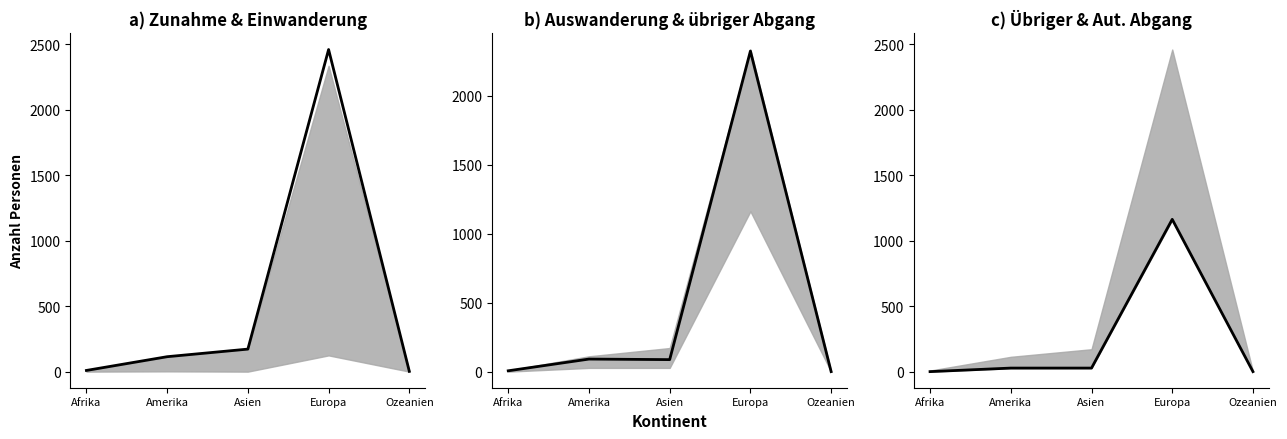

What is the label of the 5th point from the right?

Afrika